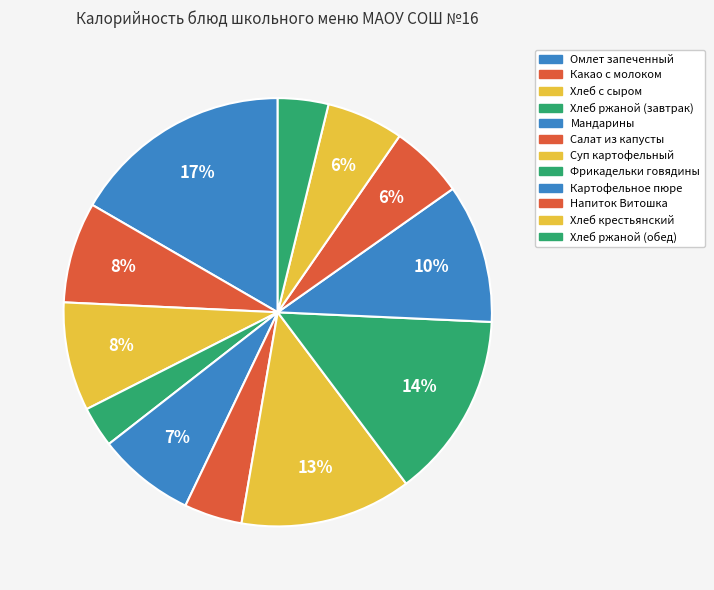

How many slices are in this pie chart?

12